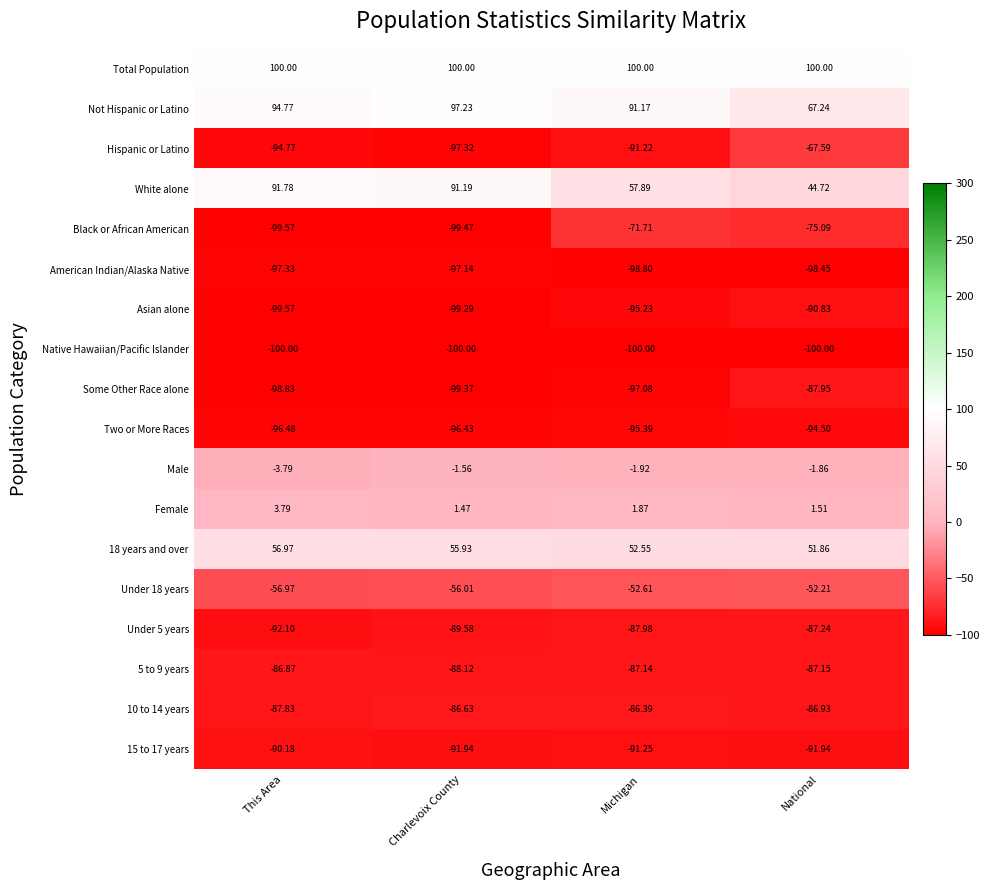

At which label is Some Other Race alone closest to -93?

Michigan